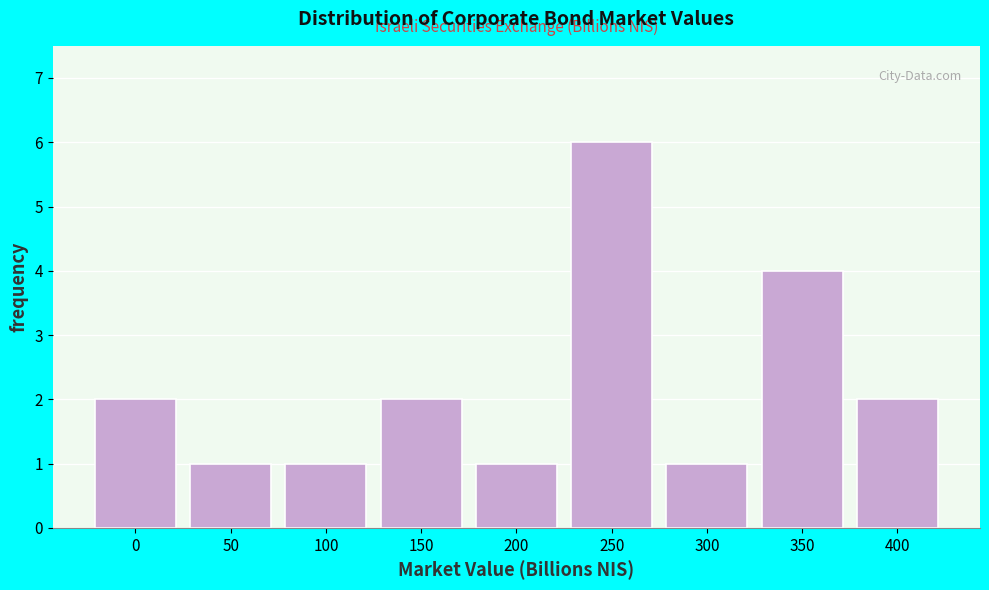

Reading left to right, extract all data points from this chart.

2	1	1	2	1	6	1	4	2